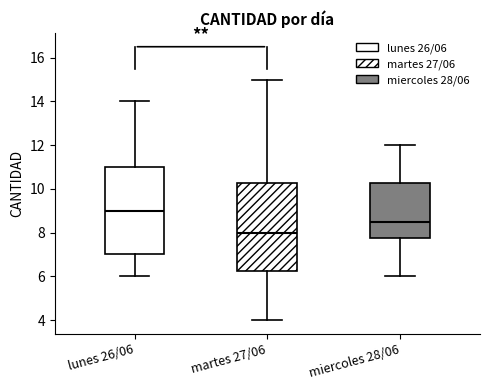

Reading left to right, transcribe this box plot: for each box, give where its median line is, the range the box spans, and where its two whiskers end, as read against the y-axis. The values are not printed on the chart, so give them approximately, as read against the axis.

lunes 26/06: median 9.0, box 7.0 to 11.0, whiskers 6.0 to 14.0
martes 27/06: median 8.0, box 6.2 to 10.2, whiskers 4.0 to 15.0
miercoles 28/06: median 8.6, box 7.8 to 10.2, whiskers 6.0 to 12.0